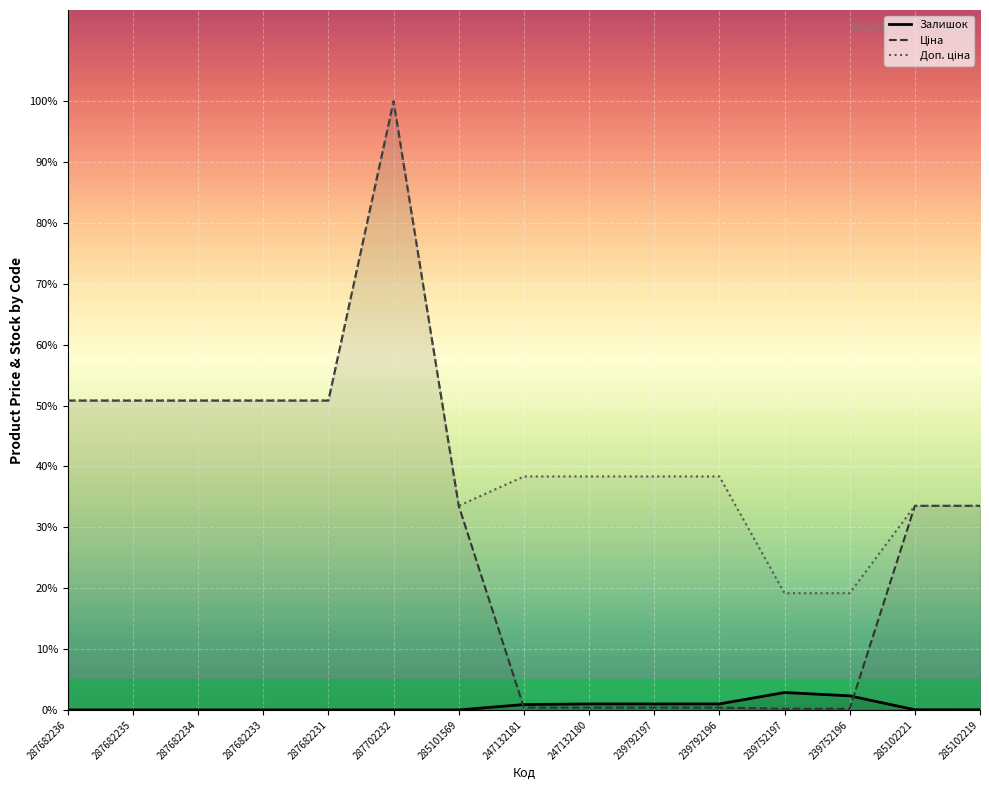

At how many categories does at least one series exceed 40?

6